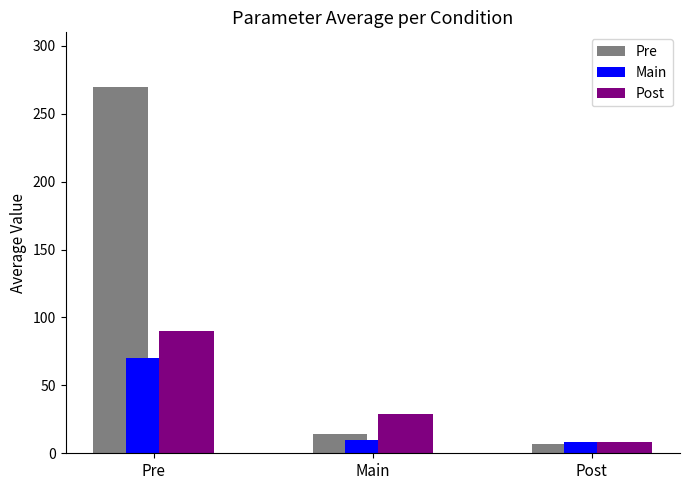

What is the difference between the Post values at Main and Pre?

61.0